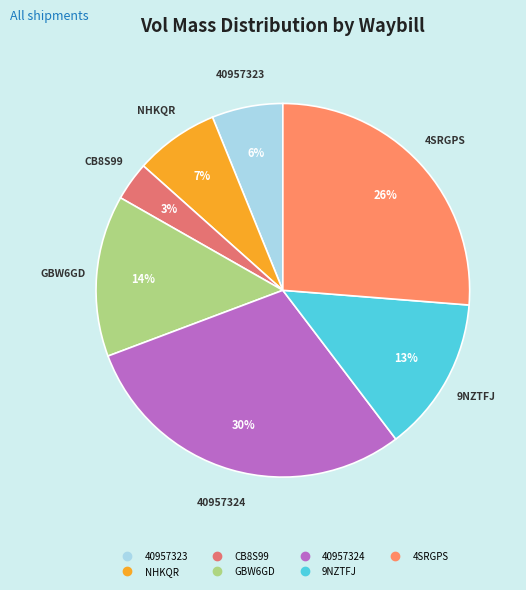

Which slice is the smallest?

CB8S99